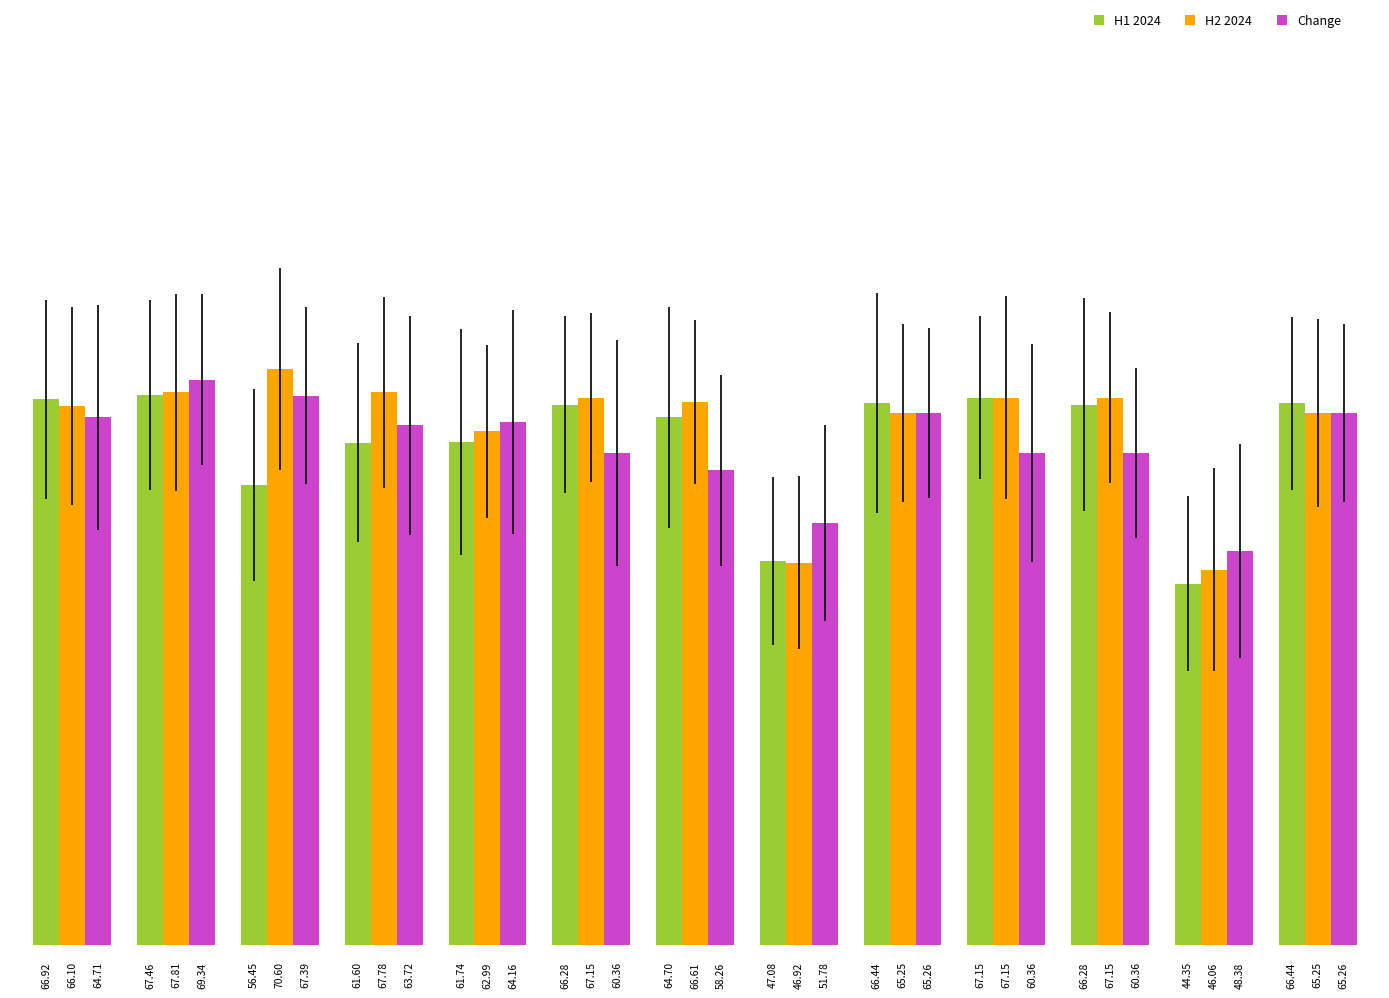

What is the minimum value for H1 2024?

44.4